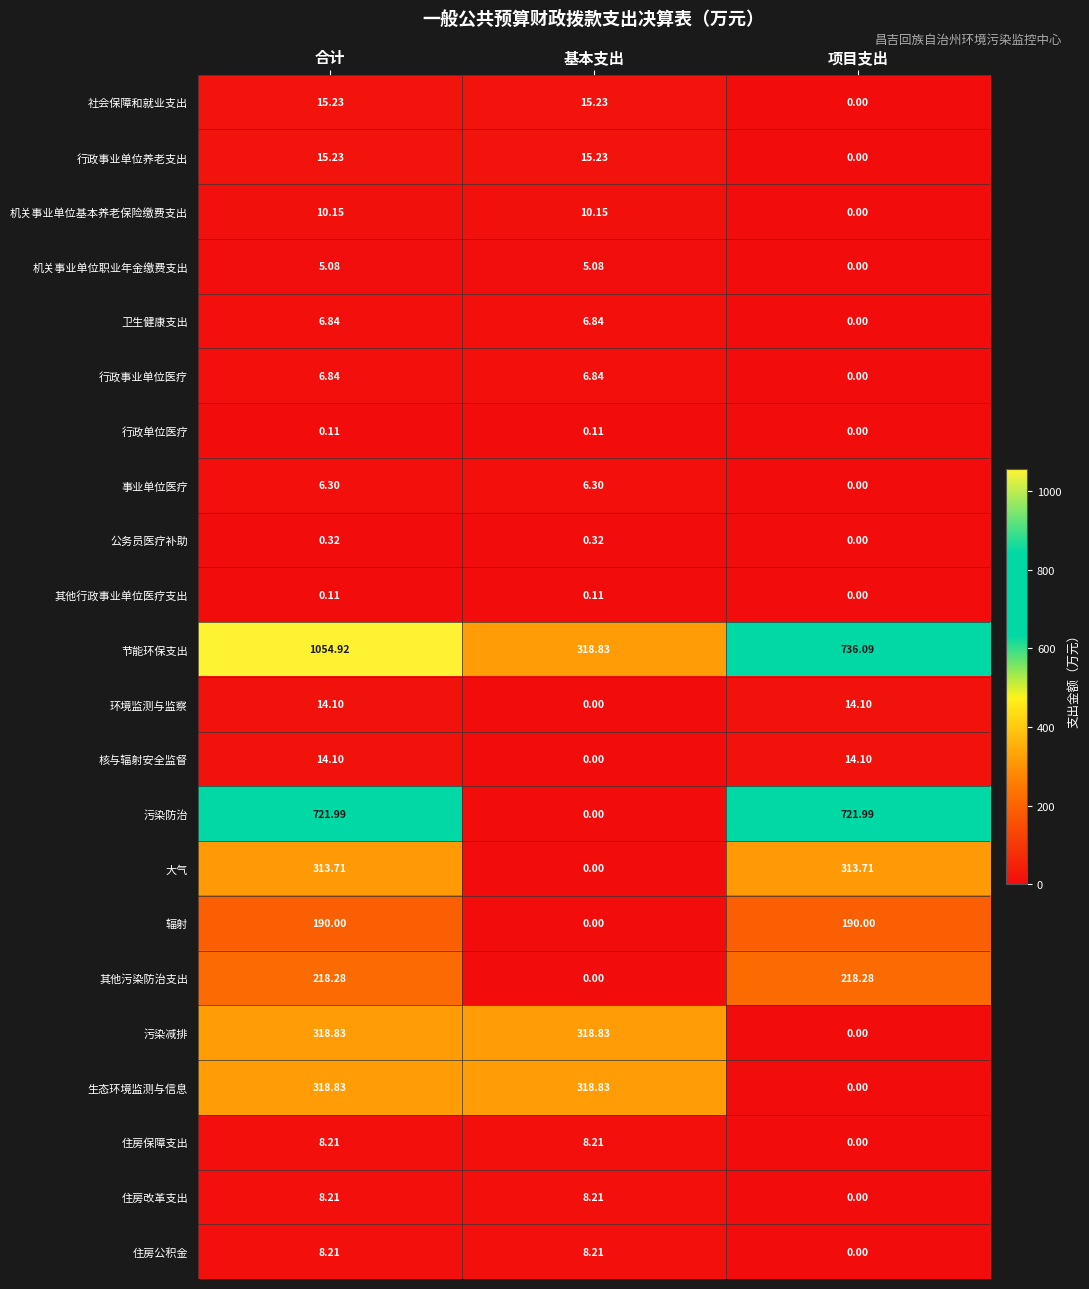

Is the value of 环境监测与监察 at 项目支出 greater than the value of 住房改革支出 at 合计?

Yes